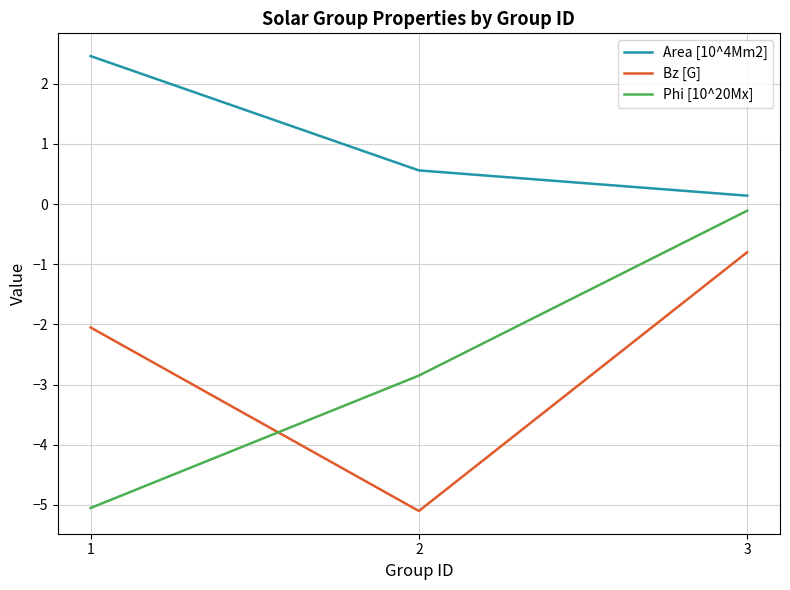

Which series has the largest total across all categories?

Area [10^4Mm2]